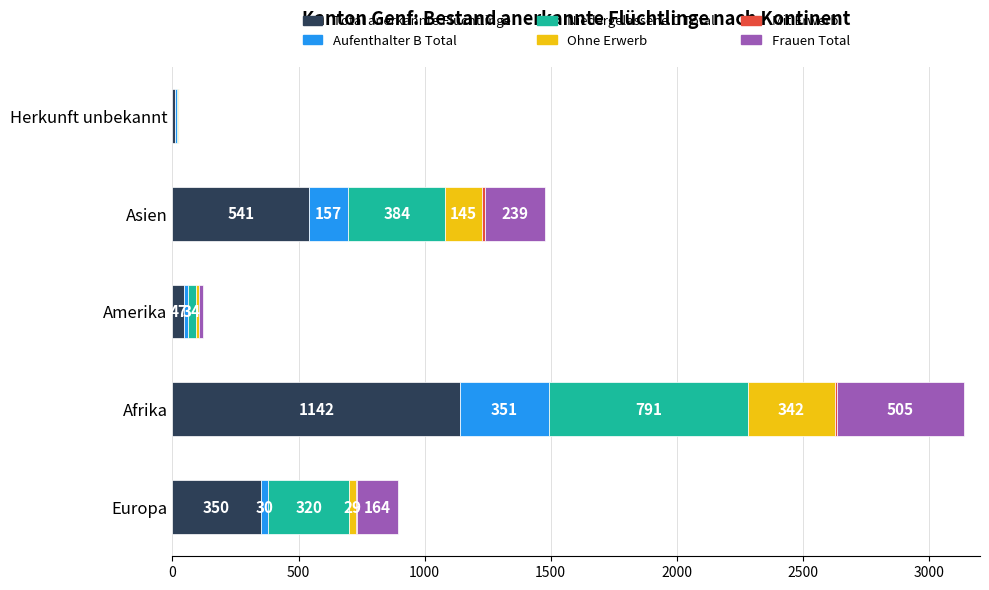

How many categories are shown in the chart?

5